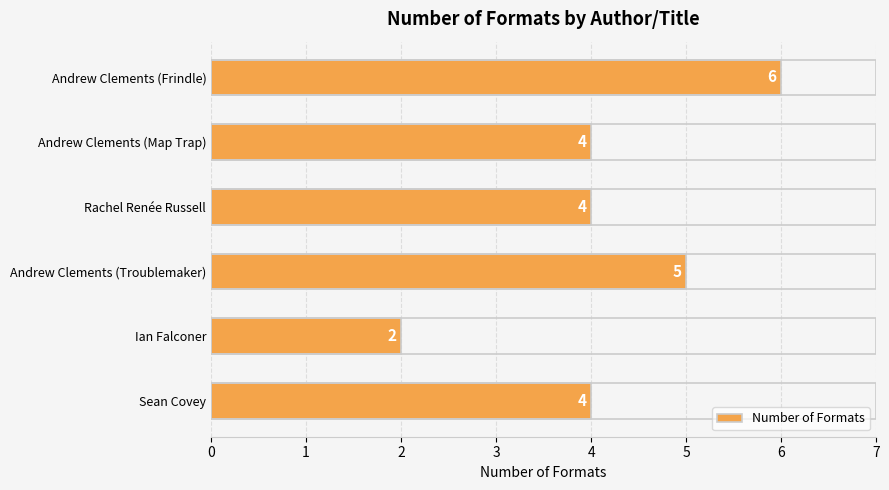

Are the bars horizontal?

Yes